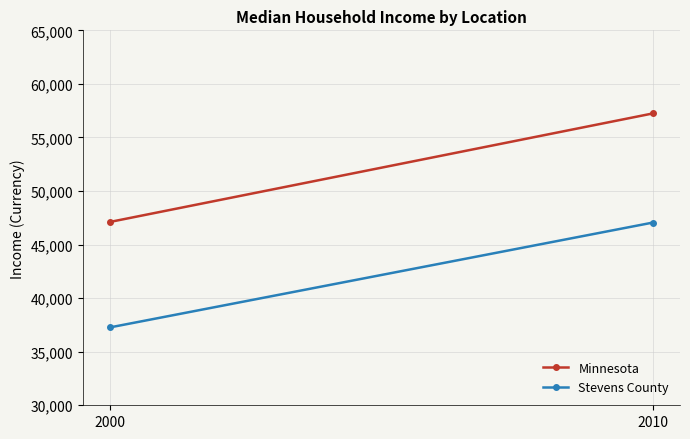

What are all the series names shown in the legend?

Minnesota, Stevens County